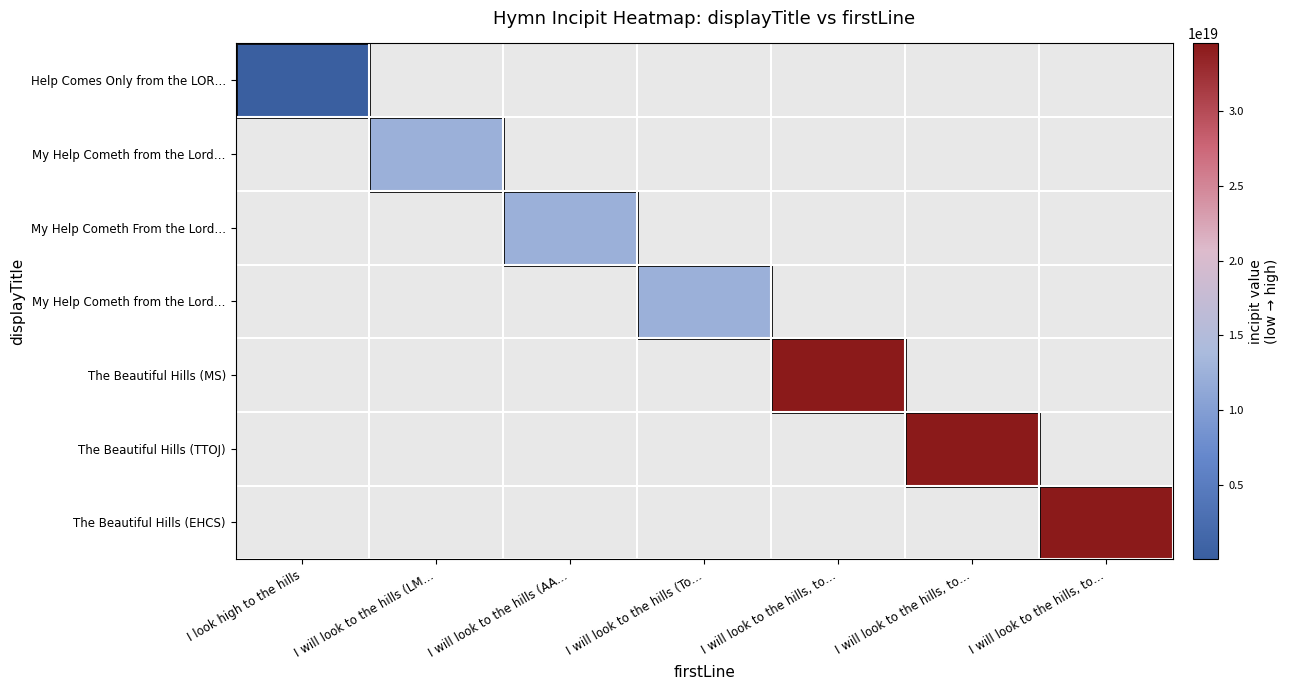

How many distinct data groups are displayed?

7